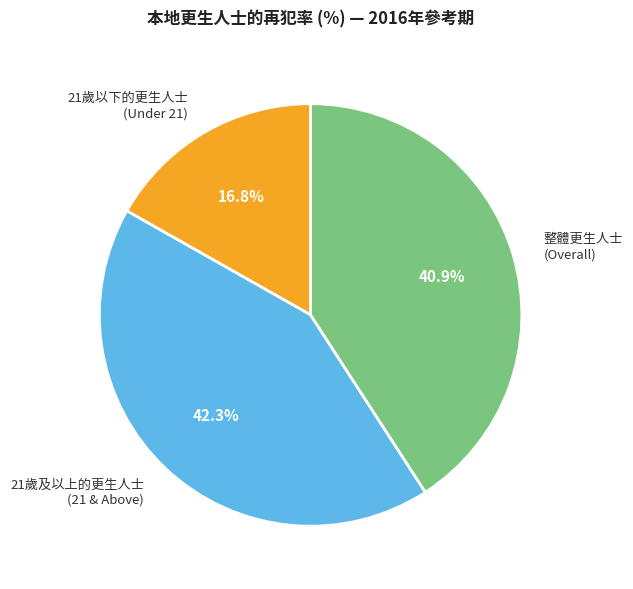

Which has a higher value, 21歲以下的更生人士 (Under 21) or 21歲及以上的更生人士 (21 & Above)?

21歲及以上的更生人士 (21 & Above)